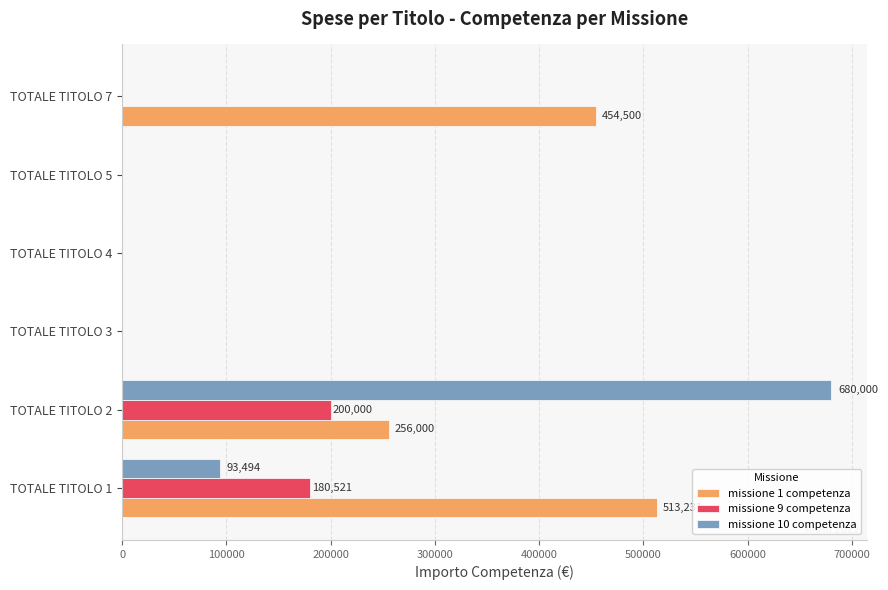

At which label is missione 1 competenza closest to 256615?

TOTALE TITOLO 2